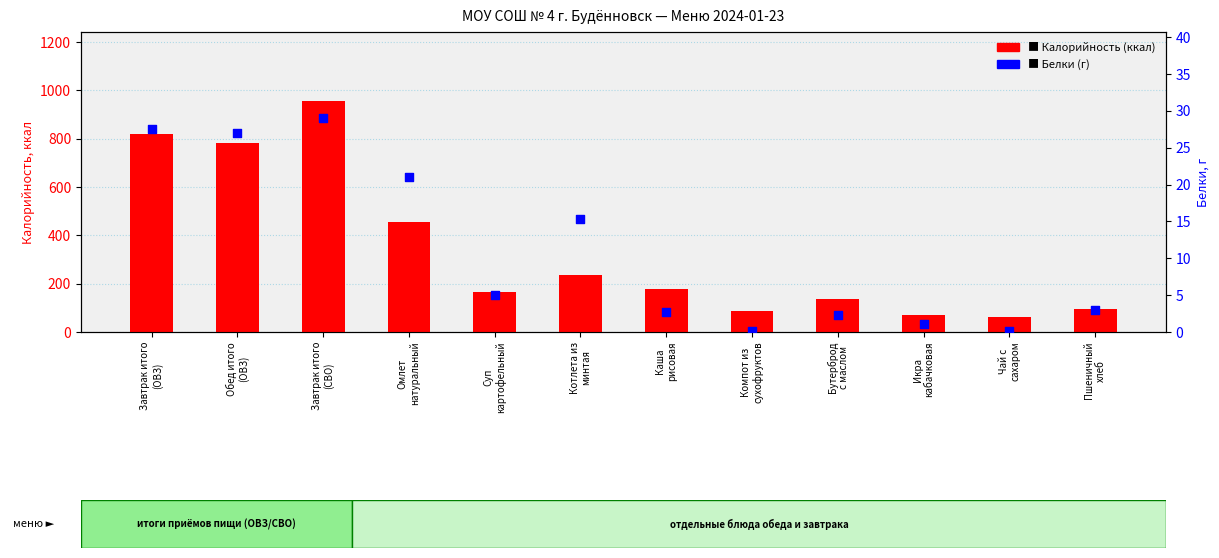

What is the total value across all series at Котлета из
минтая?

249.5